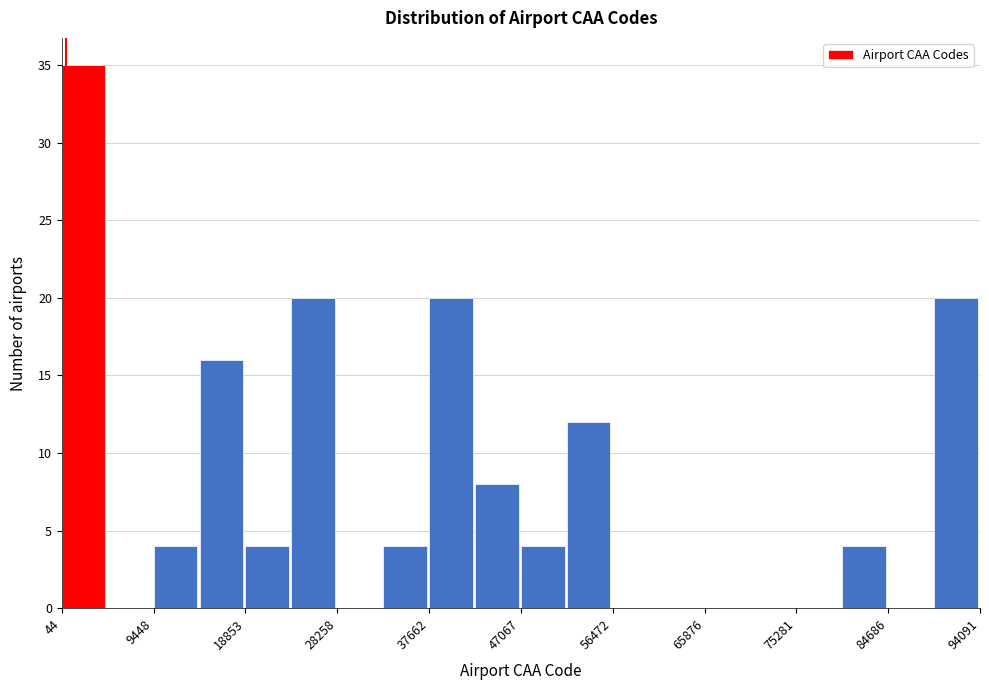

Which range on the x-axis has the tallest bar?

0 to 5000